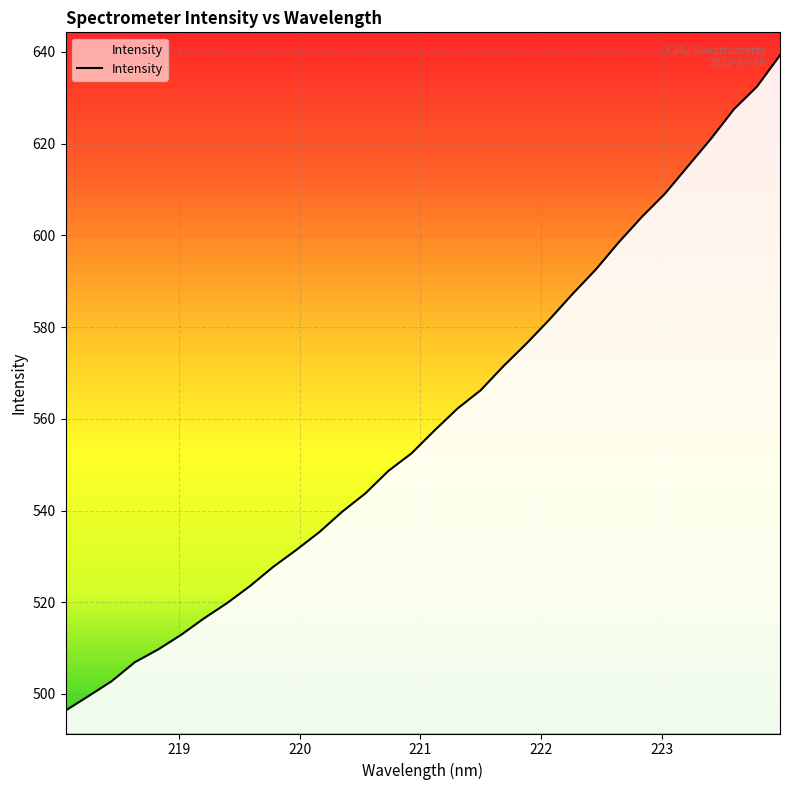

What is the minimum value shown in the chart?

496.4